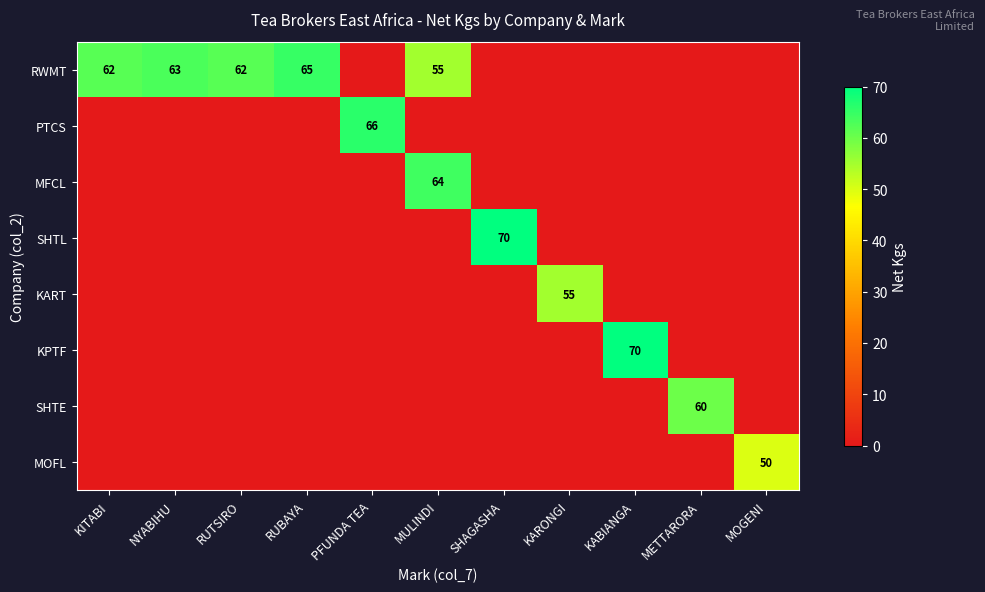

Is it true that KART equals 55 at KARONGI?

True